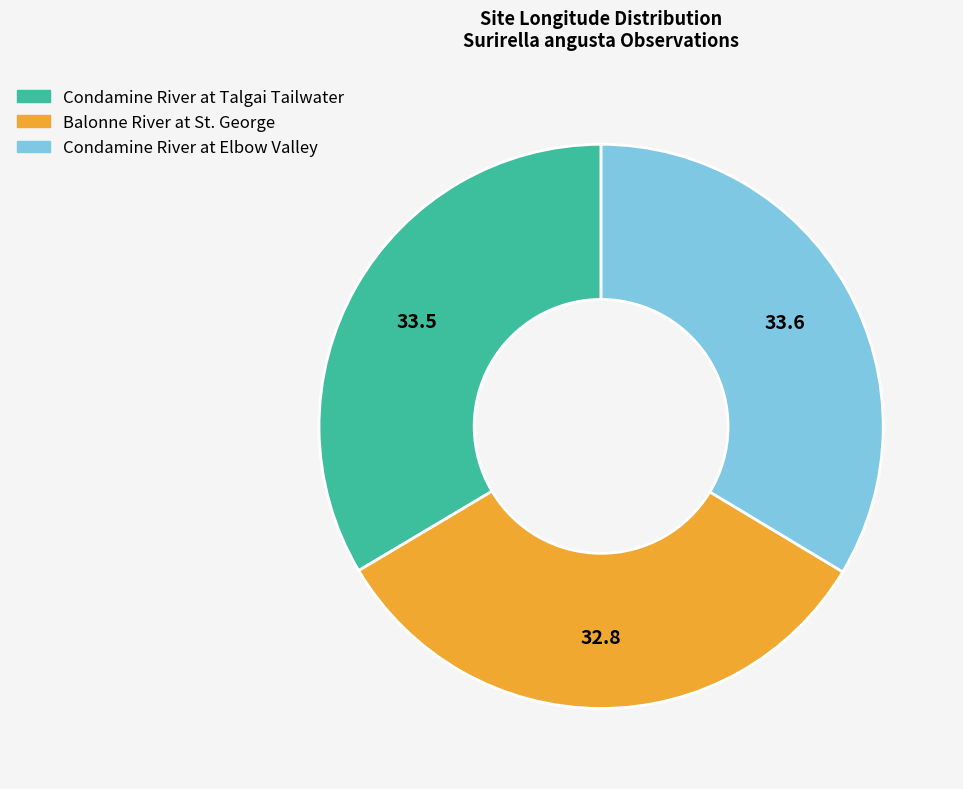

True or false: Condamine River at Elbow Valley accounts for 45% of the total.

False